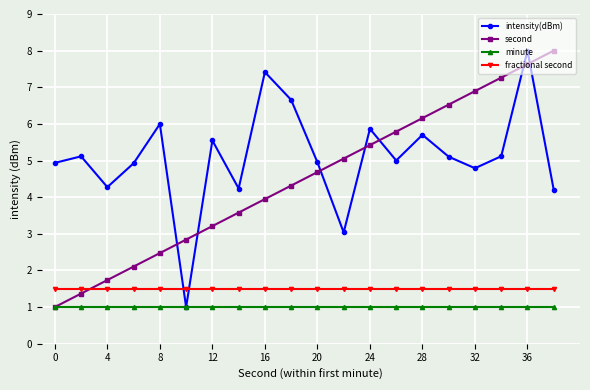

After their last crossing, which series has the higher values: second or intensity(dBm)?

second